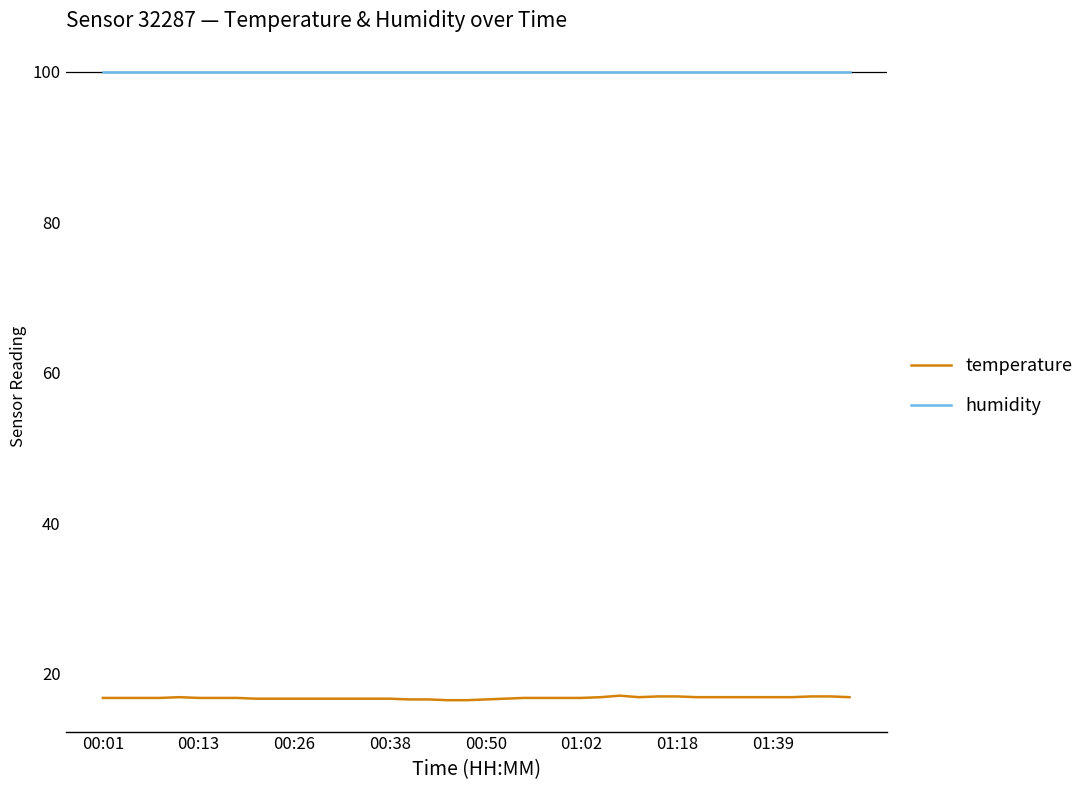

How many lines are shown in the chart?

2